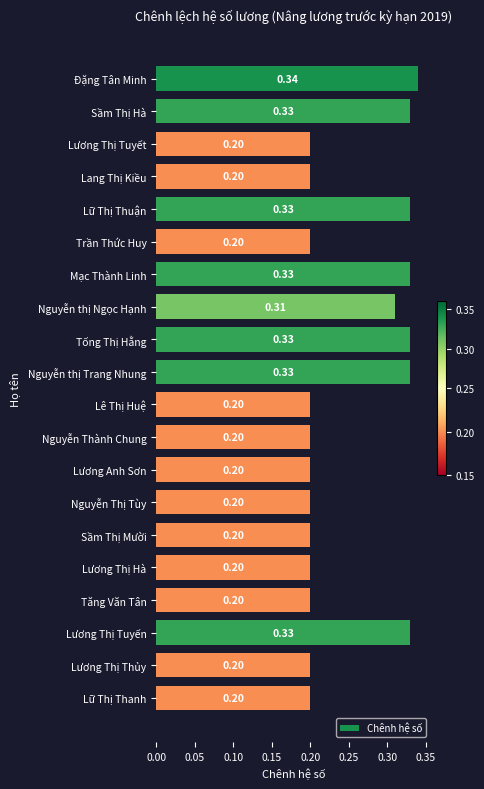

Which label corresponds to the largest value in the chart?

Đặng Tân Minh